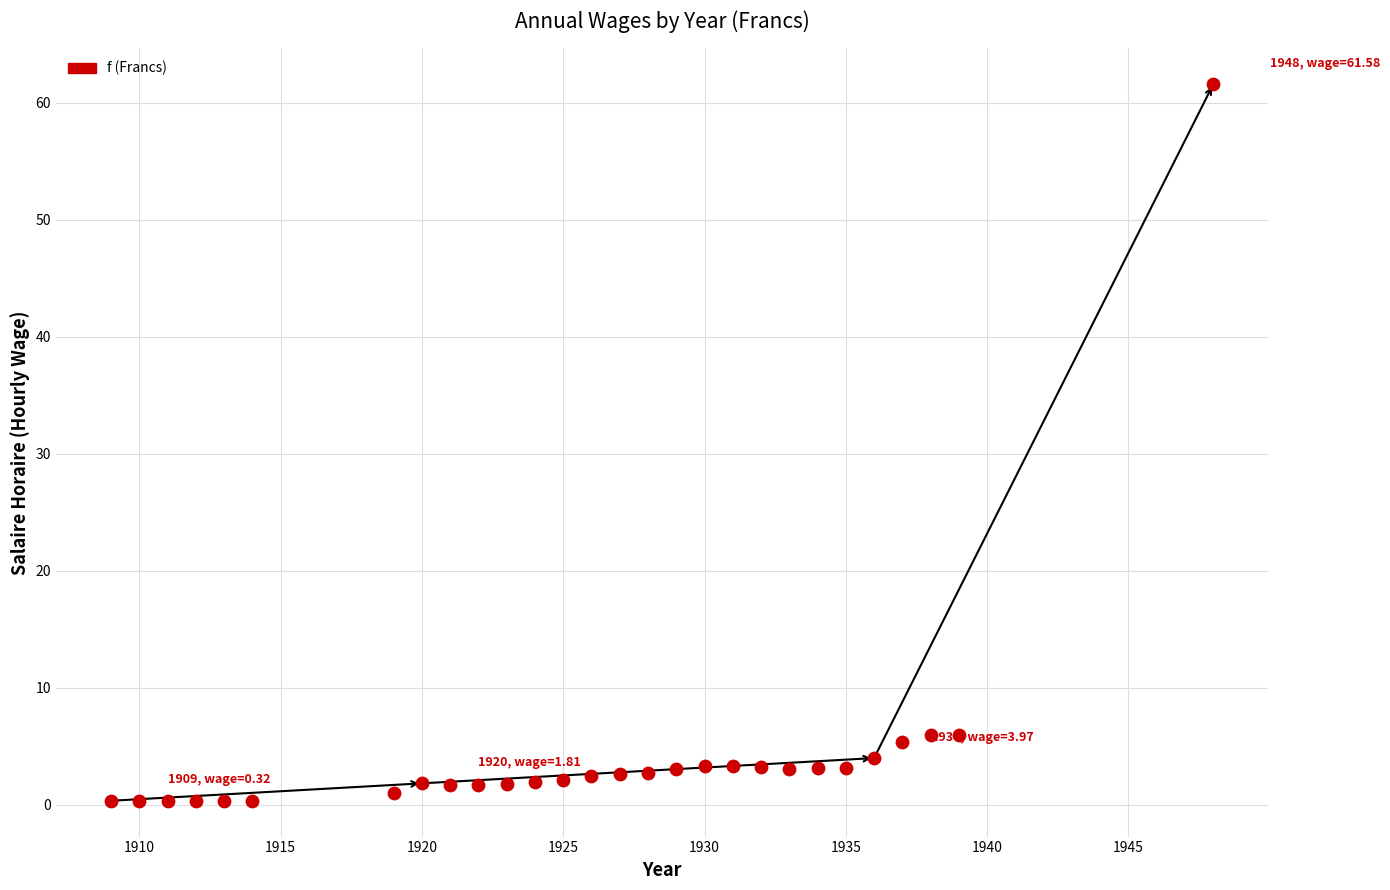

What is the range of X values (max minus min)?

39.0